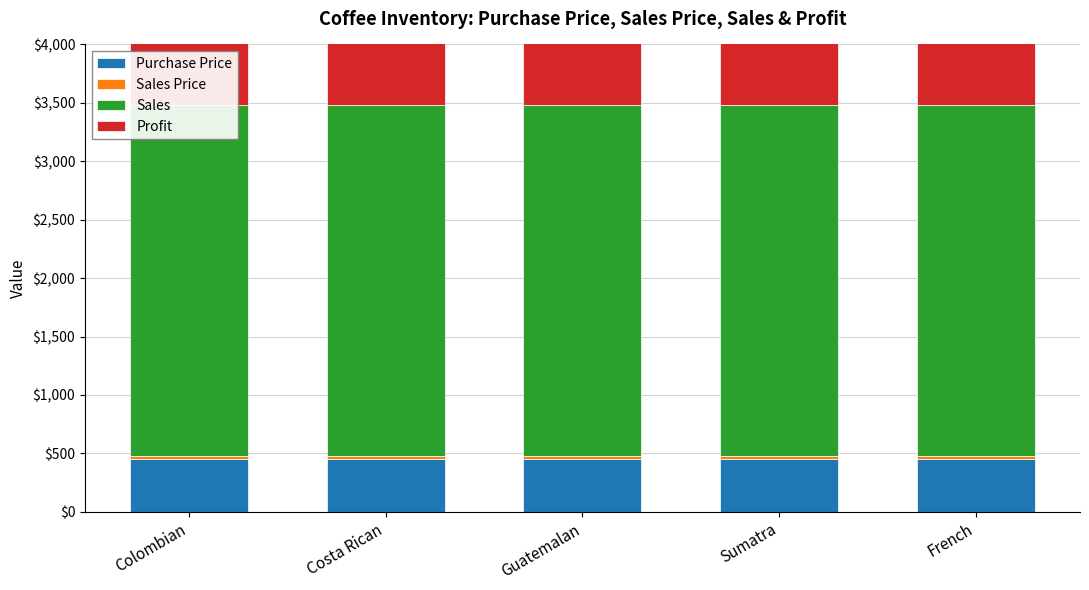

Are the bars horizontal?

No